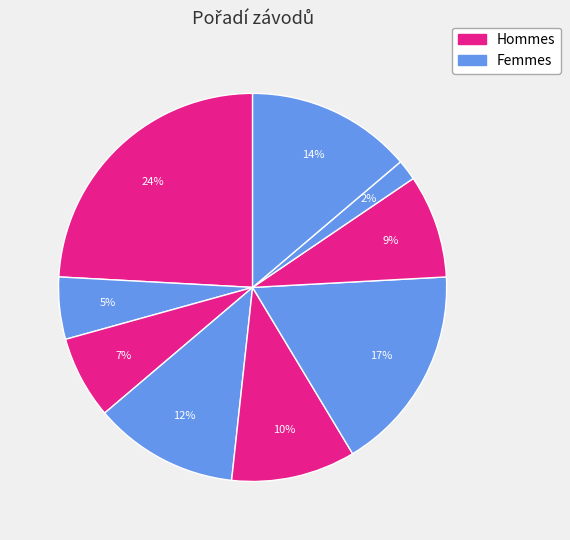

How many slices are in this pie chart?

9